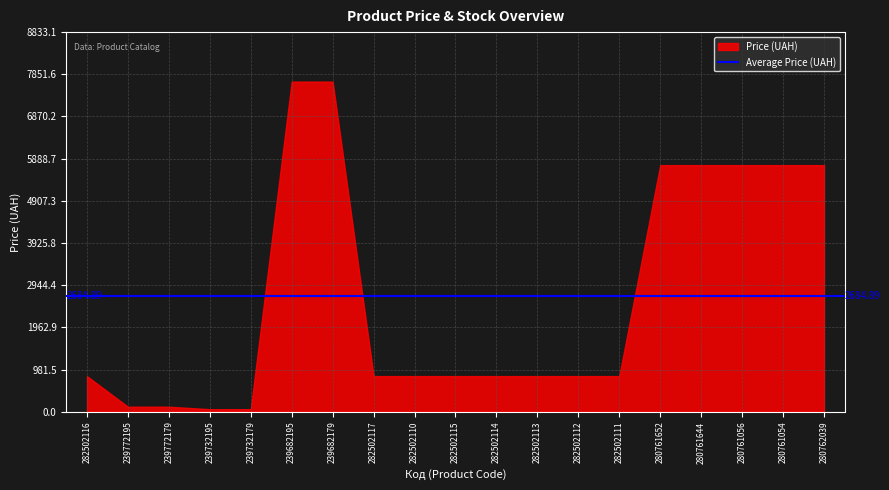

Which has a higher value, 282502111 or 239682179?

239682179